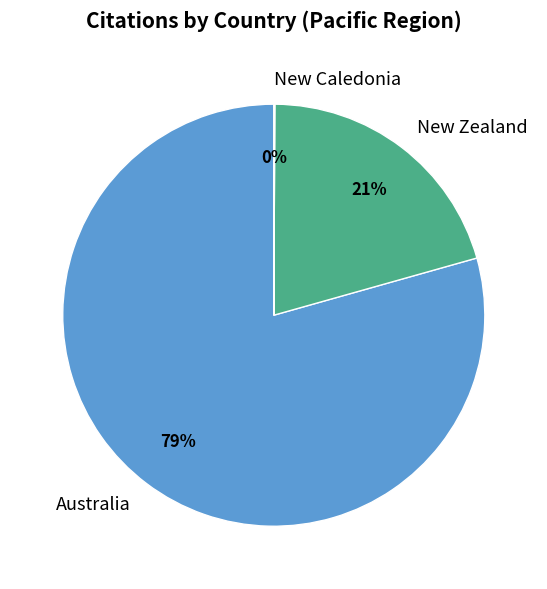

Which category accounts for the majority?

Australia